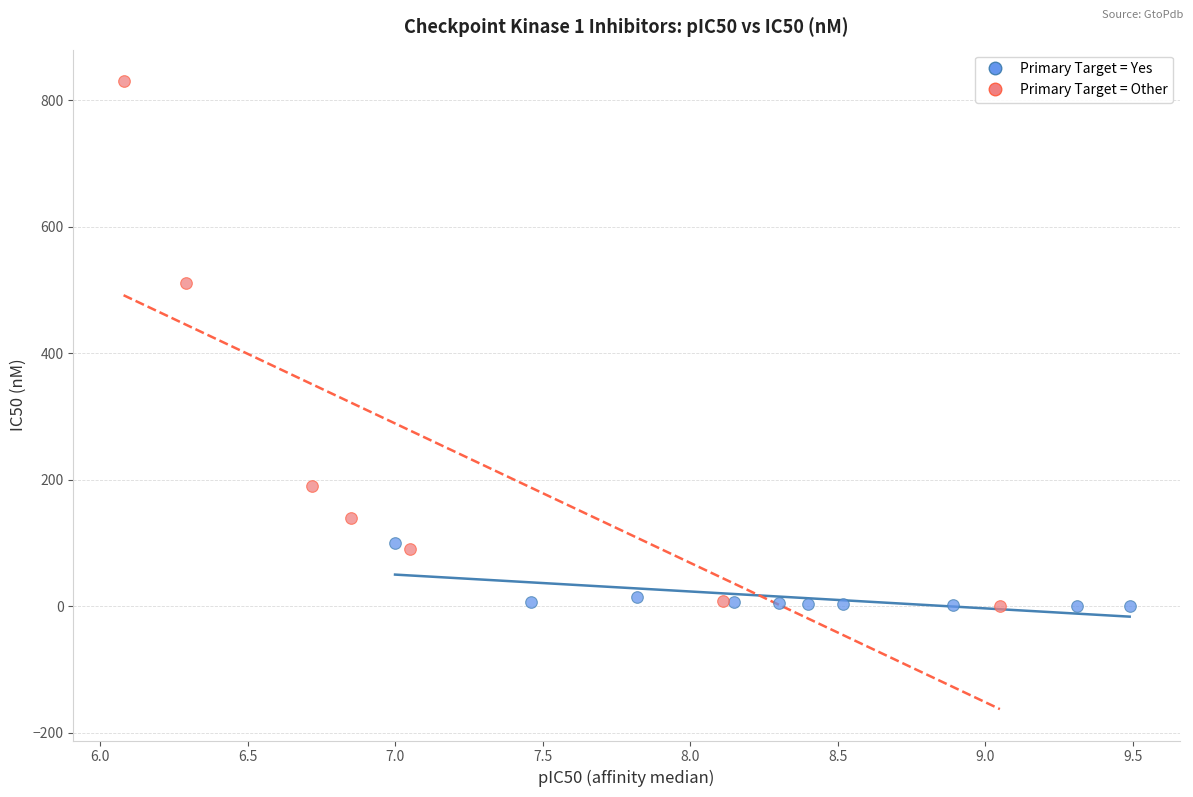

Which series reaches the maximum Y coordinate?

Primary Target = Other